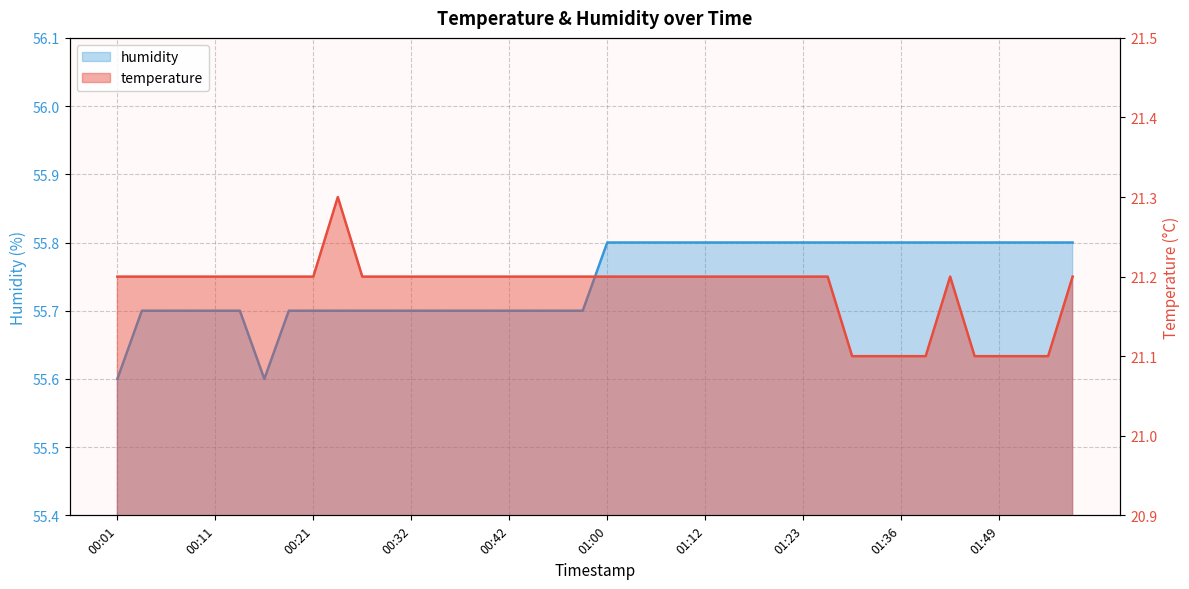

Count the humidity values in the range 55 to 56.

40